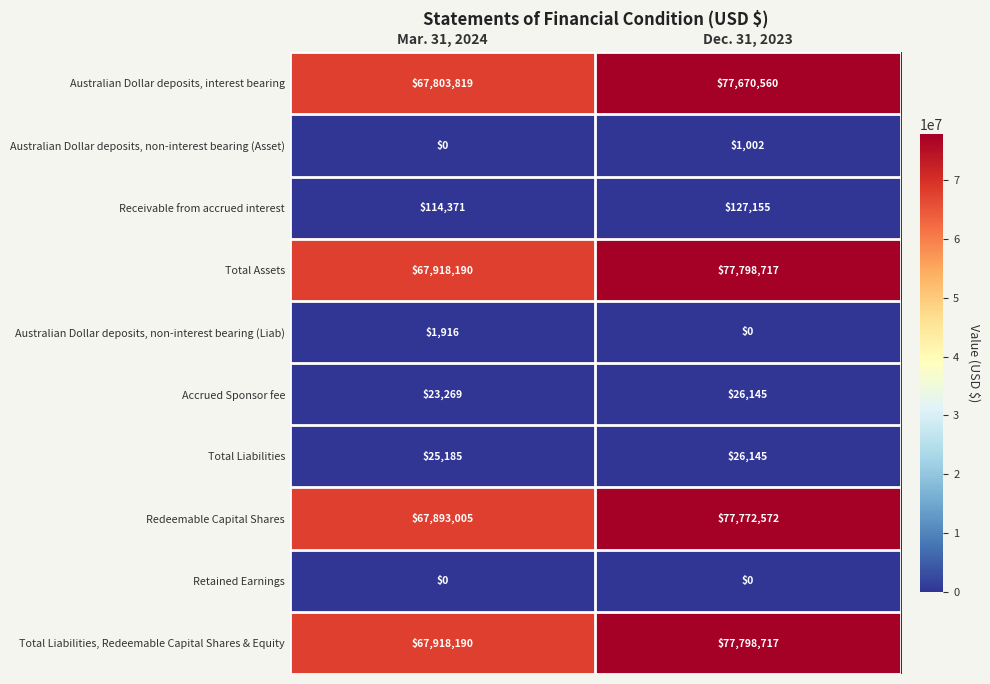

Reading right to left, extract all data points from this chart.

Australian Dollar deposits, interest bearing: 77670560	67803819
Australian Dollar deposits, non-interest bearing (Asset): 1002	0
Receivable from accrued interest: 127155	114371
Total Assets: 77798717	67918190
Australian Dollar deposits, non-interest bearing (Liab): 0	1916
Accrued Sponsor fee: 26145	23269
Total Liabilities: 26145	25185
Redeemable Capital Shares: 77772572	67893005
Retained Earnings: 0	0
Total Liabilities, Redeemable Capital Shares & Equity: 77798717	67918190